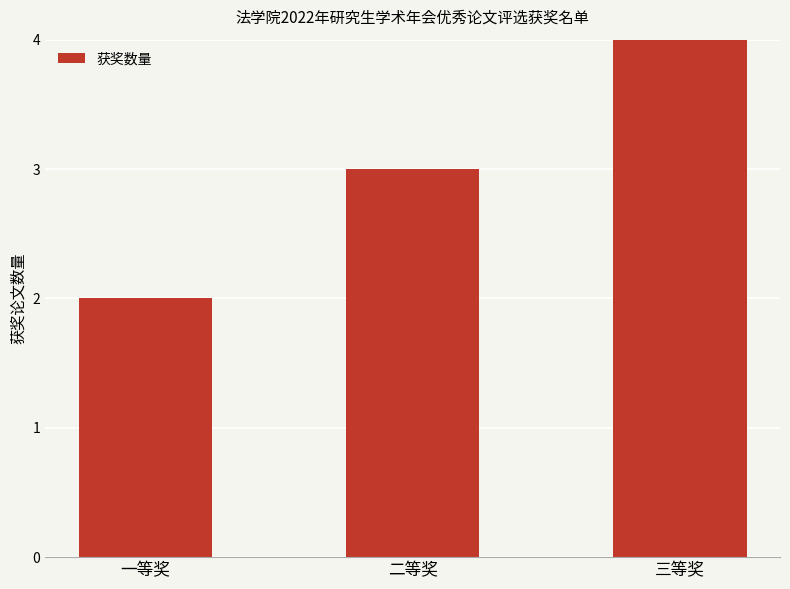

What is the label of the 1st bar from the right?

三等奖